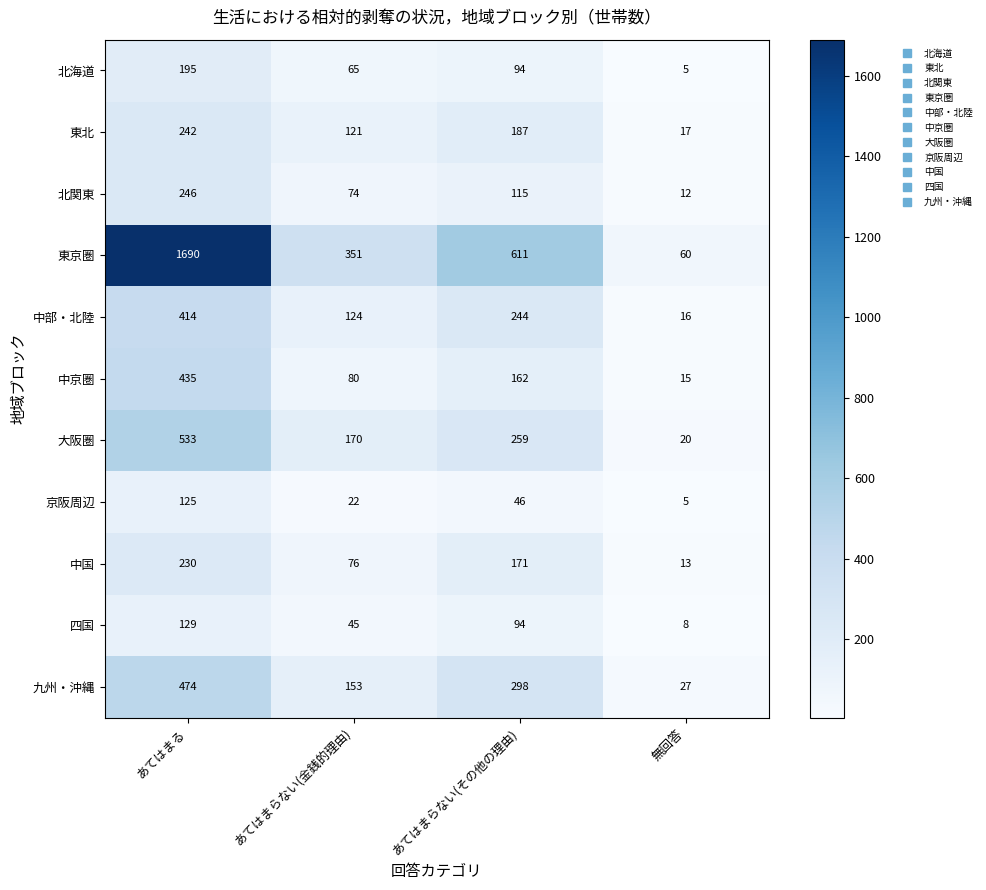

At which category is the sum across all series the highest?

あてはまる